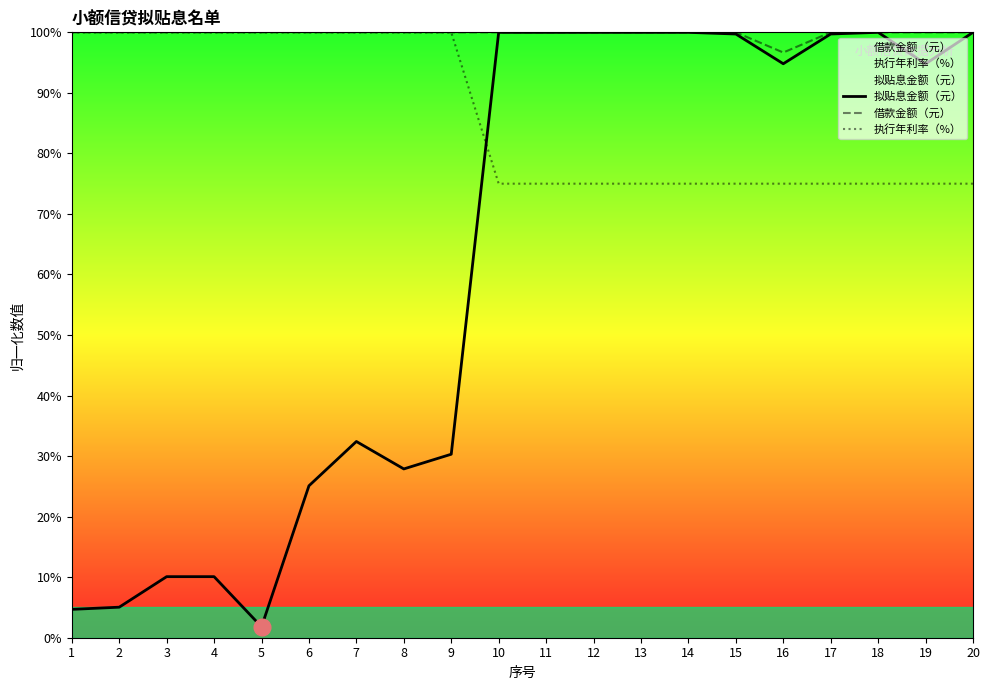

At which category is the sum across all series the highest?

18